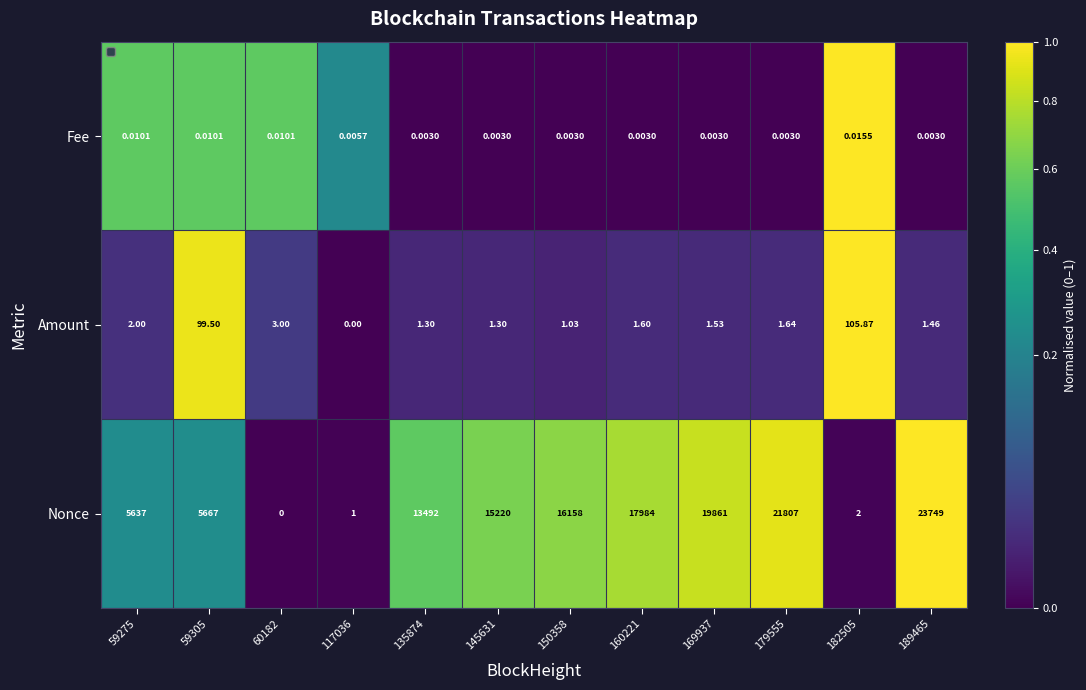

Which series has the largest range (max minus min)?

Nonce